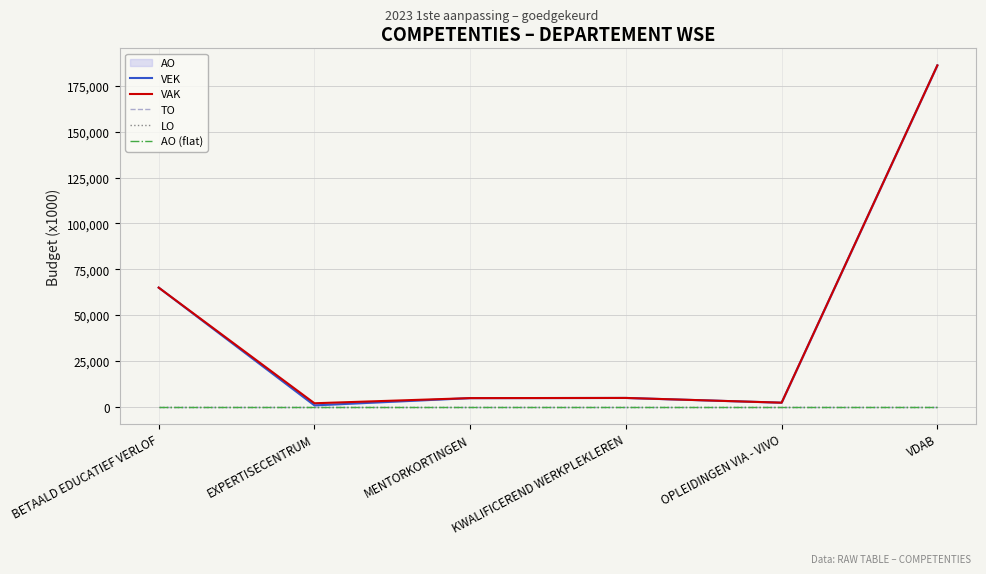

True or false: VEK has more than 0 points higher than both neighbors.

True